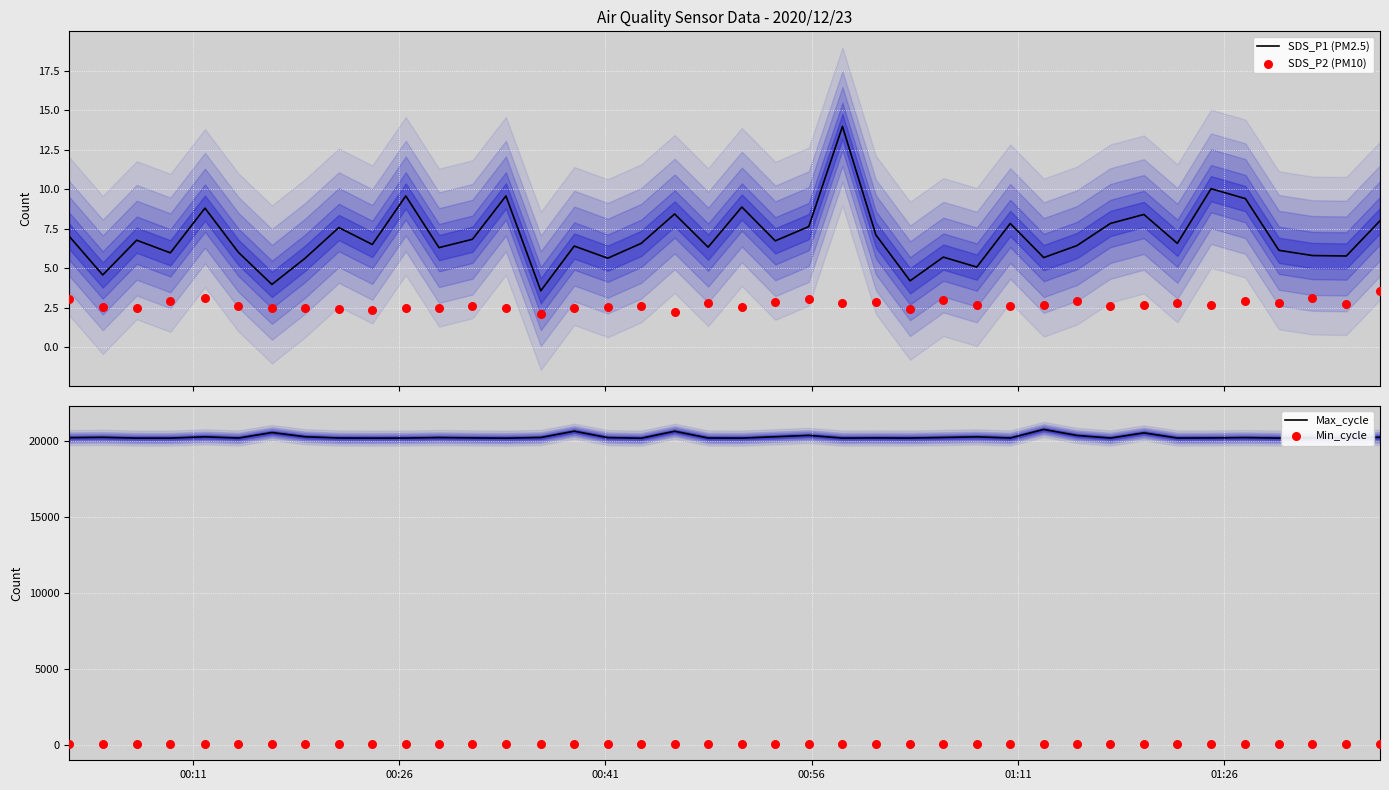

Which series has the largest total across all categories?

Max_cycle